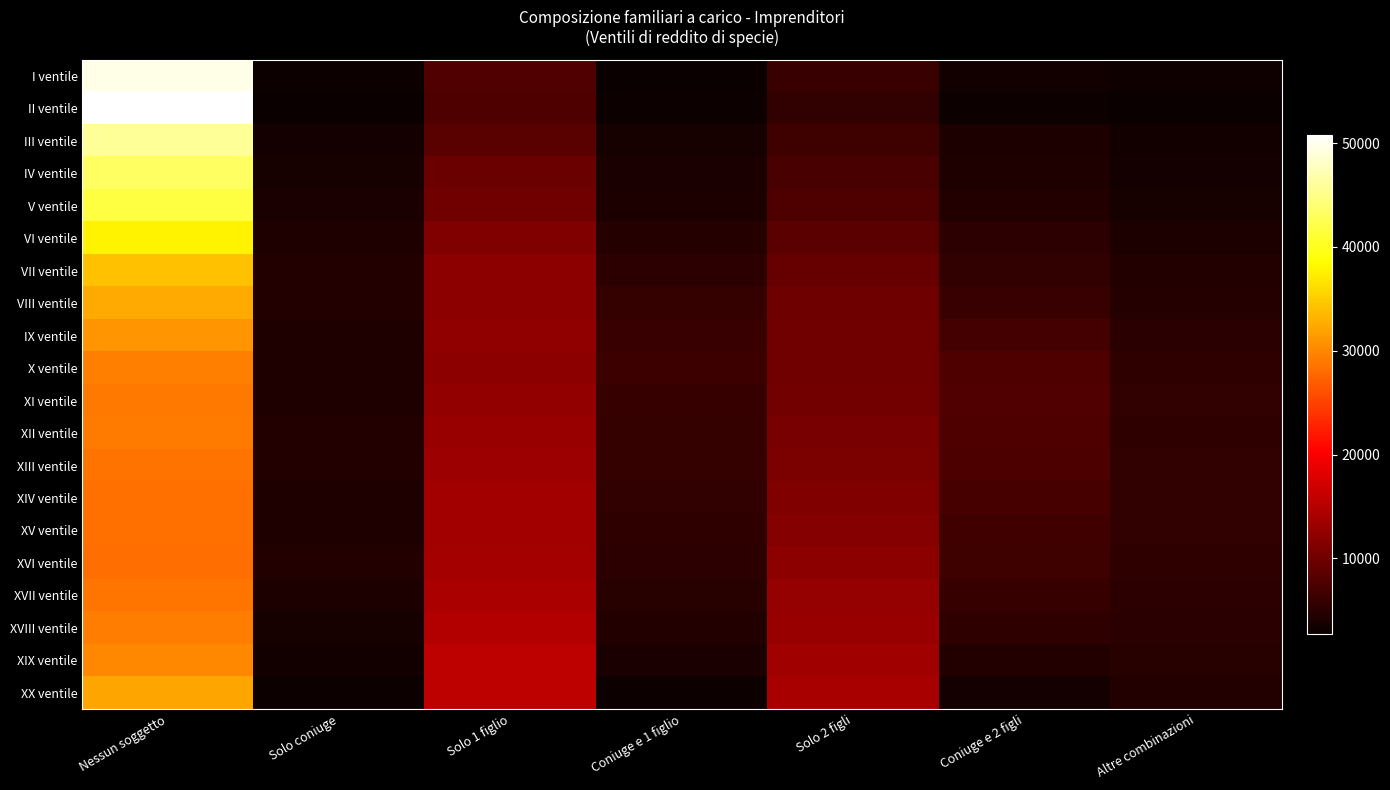

What is the minimum value shown in the chart?

2697